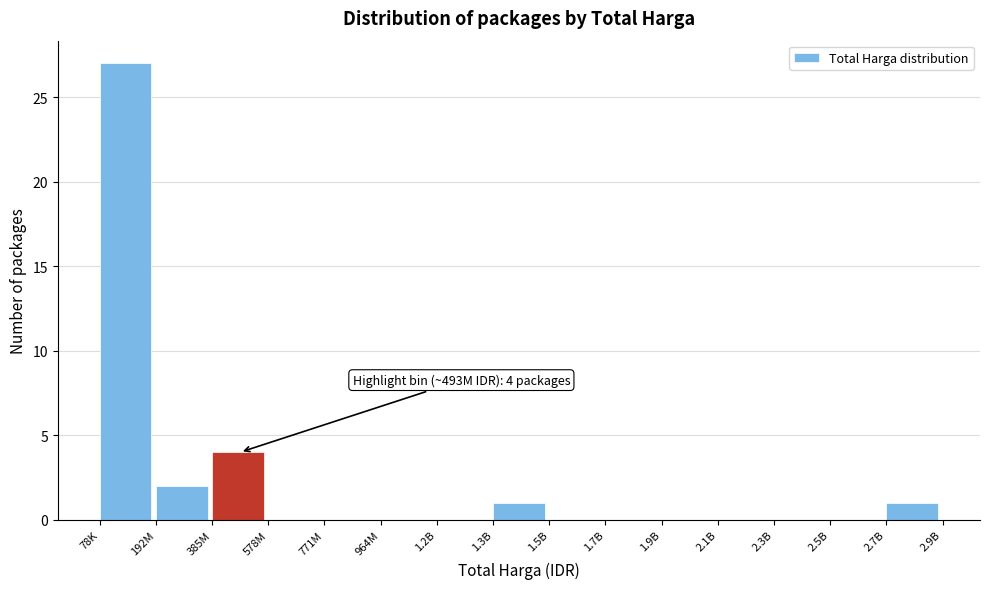

Reading right to left, transcribe all the data shown in this chart.

2.7B=1	2.5B=0	2.3B=0	2.1B=0	1.9B=0	1.7B=0	1.5B=0	1.3B=1	1.2B=0	964M=0	771M=0	578M=0	385M=4	192M=2	78K=27